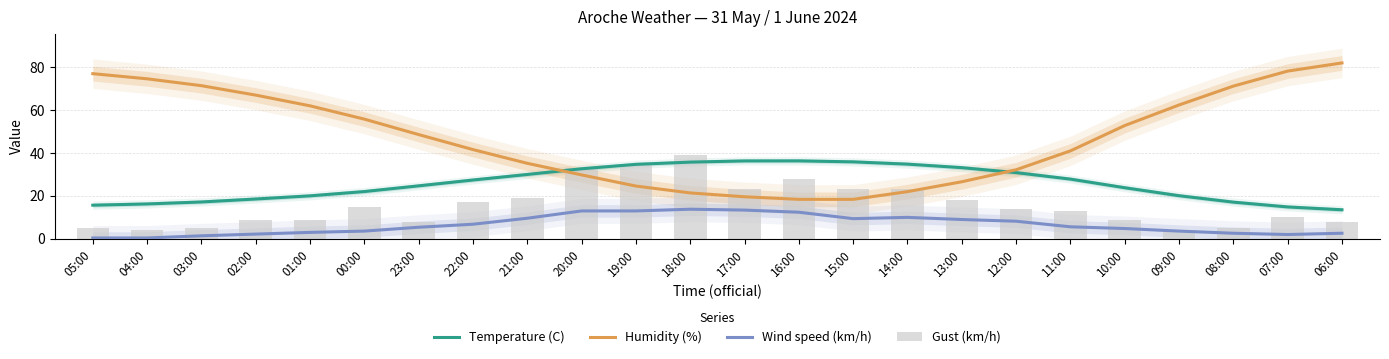

What is the difference between the maximum and minimum values in the Wind speed (km/h) series?

13.4